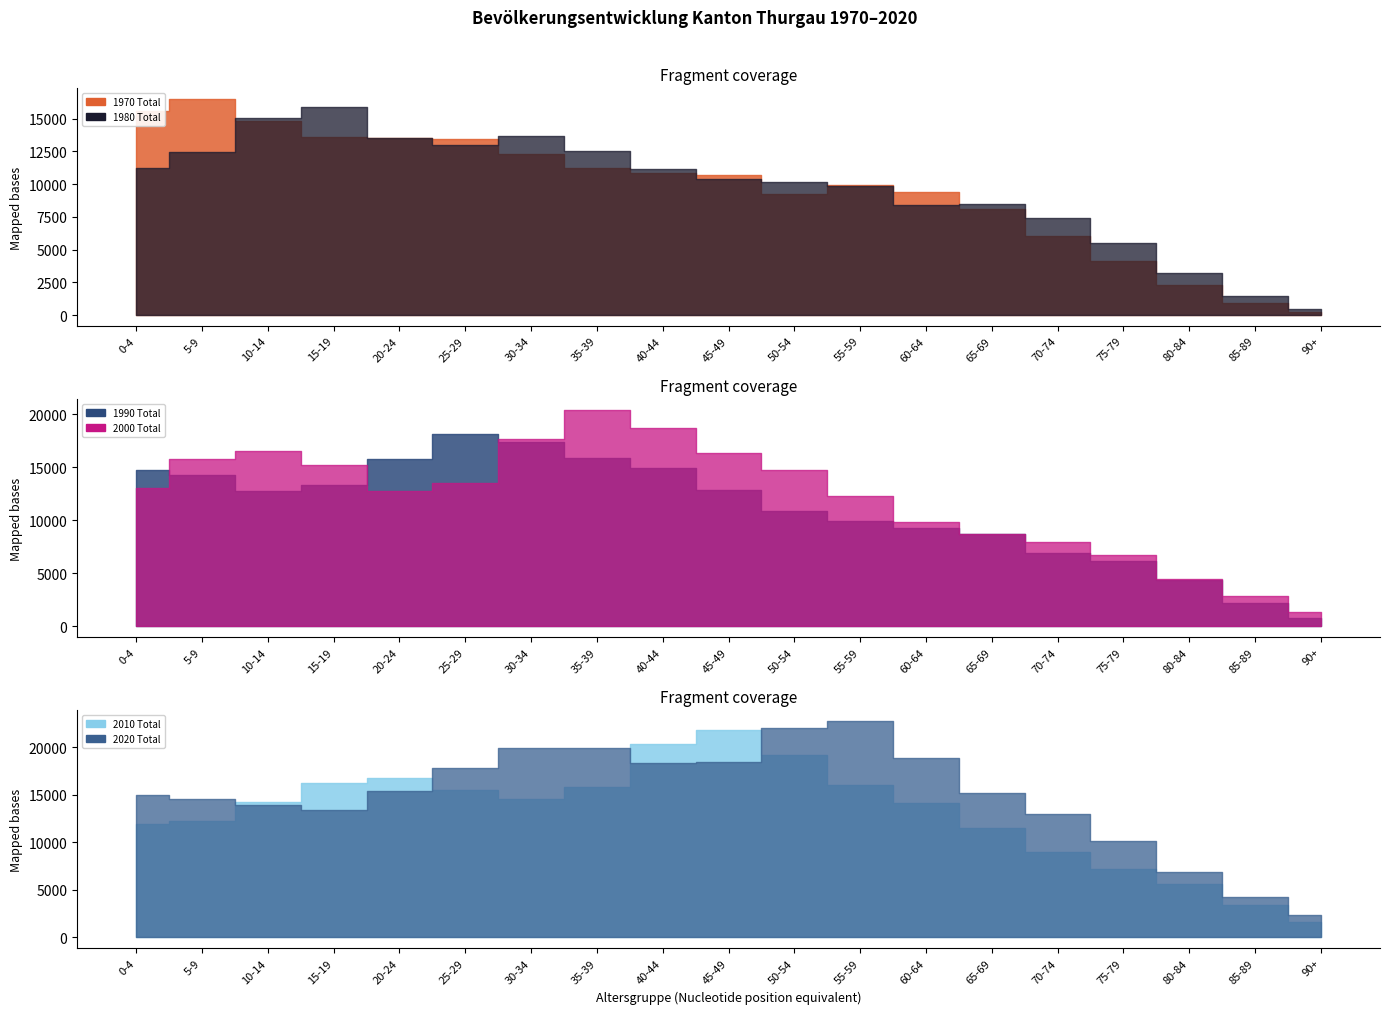

Rank the categories by 2000 Total value from lowest to highest.

90+, 85-89, 80-84, 75-79, 70-74, 65-69, 60-64, 55-59, 20-24, 0-4, 25-29, 50-54, 15-19, 5-9, 45-49, 10-14, 30-34, 40-44, 35-39